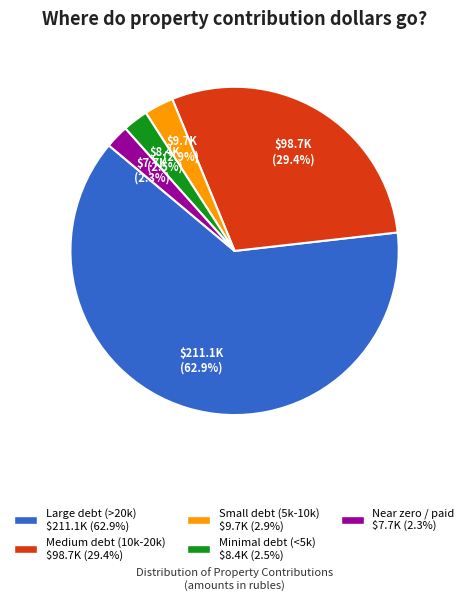

To the nearest percent, what is the difference between the largest and smallest slice percentages?

61%